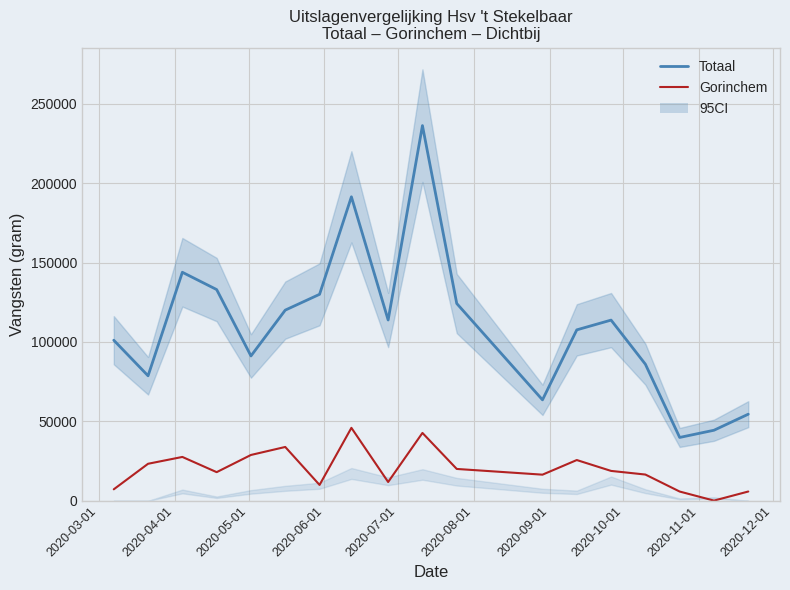

How many interior local peaks does the Gorinchem series have?

5